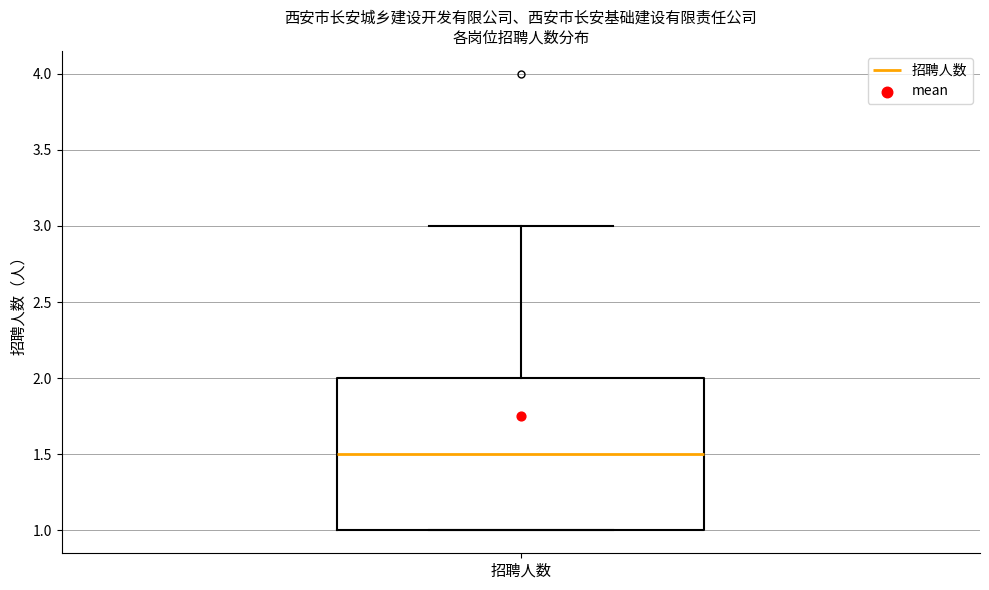

Read this box plot against the y-axis: the position of the median line, the range covered by the box, and the ends of both whiskers. The values are not printed on the chart, so give them approximately, as read against the axis.

median 1.5, box 1.0 to 2.0, whiskers 1.0 to 3.0